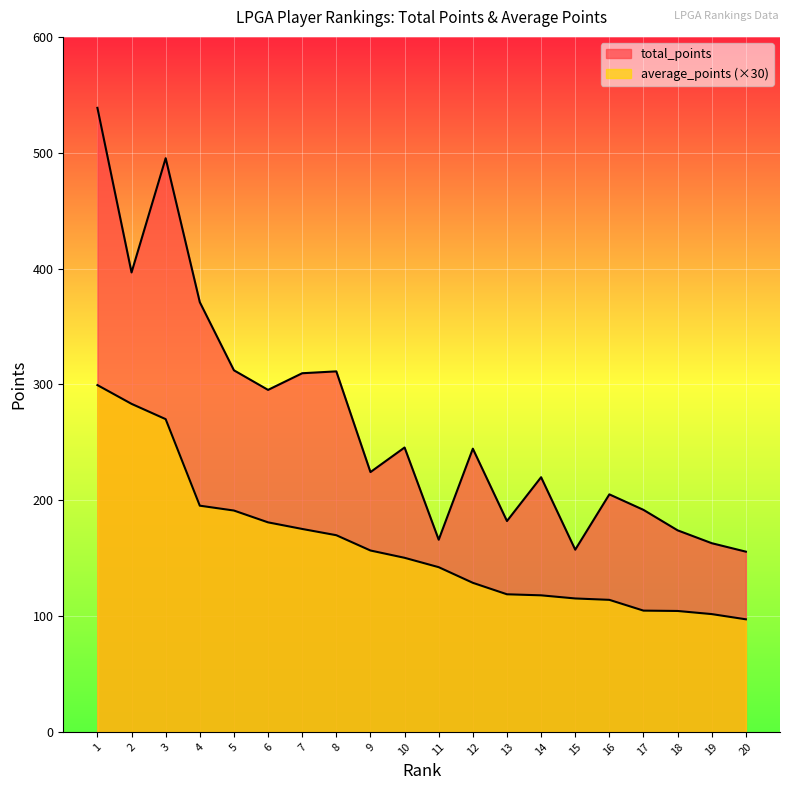

What is the maximum value shown in the chart?

538.8